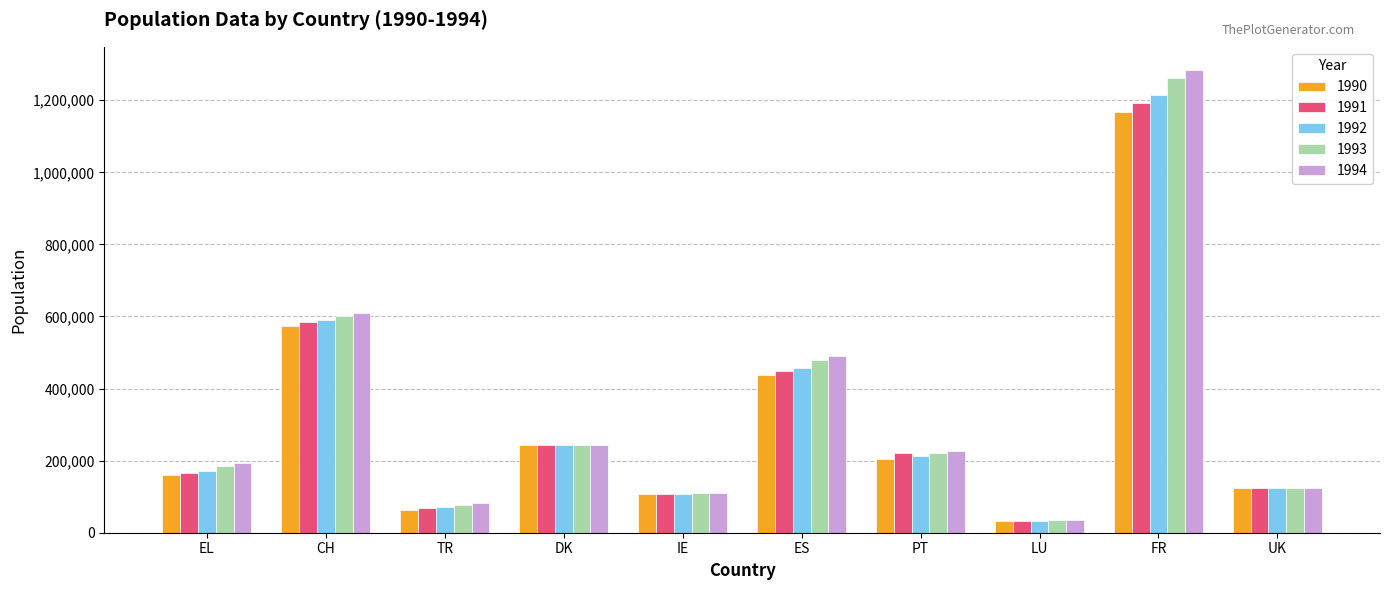

Are the bars grouped side by side (vs. stacked)?

Yes